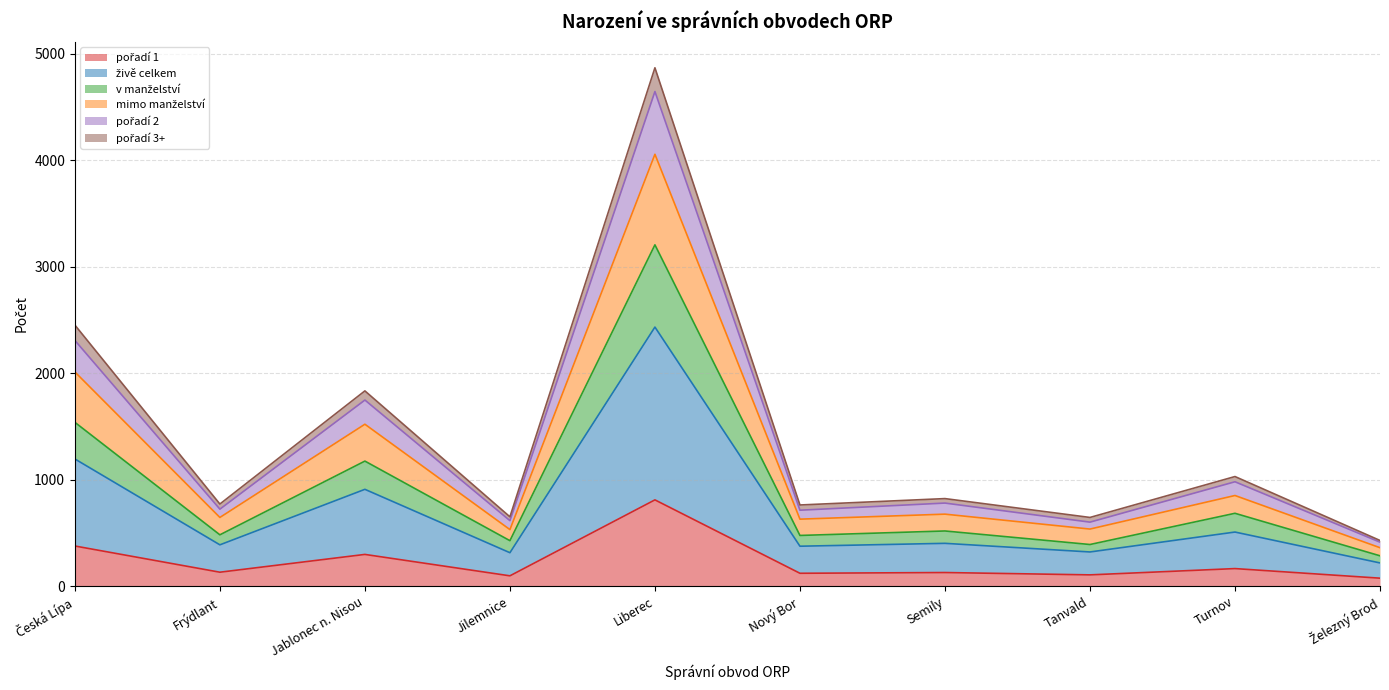

How many lines are shown in the chart?

6